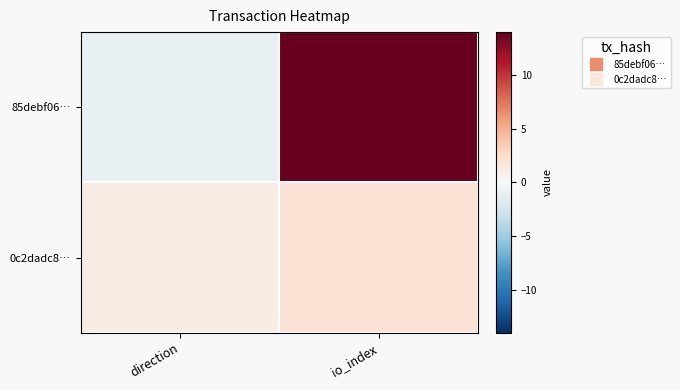

Between io_index and direction, which is larger?

io_index